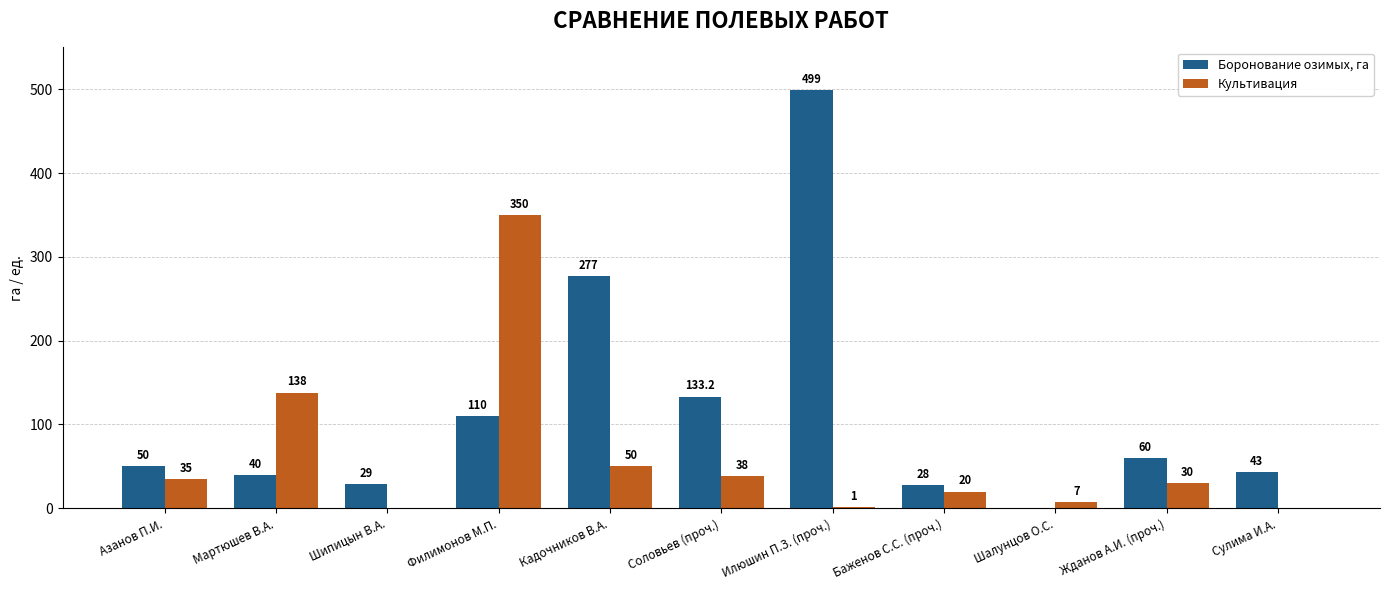

Are the bars horizontal?

No